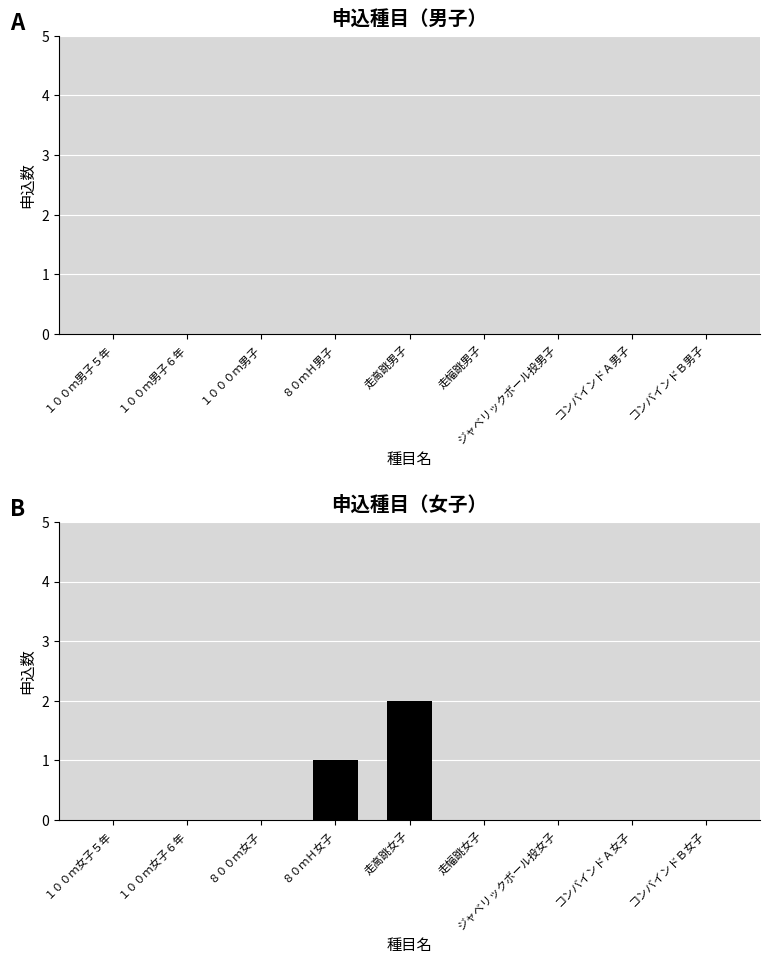

How many series are shown in this chart?

1